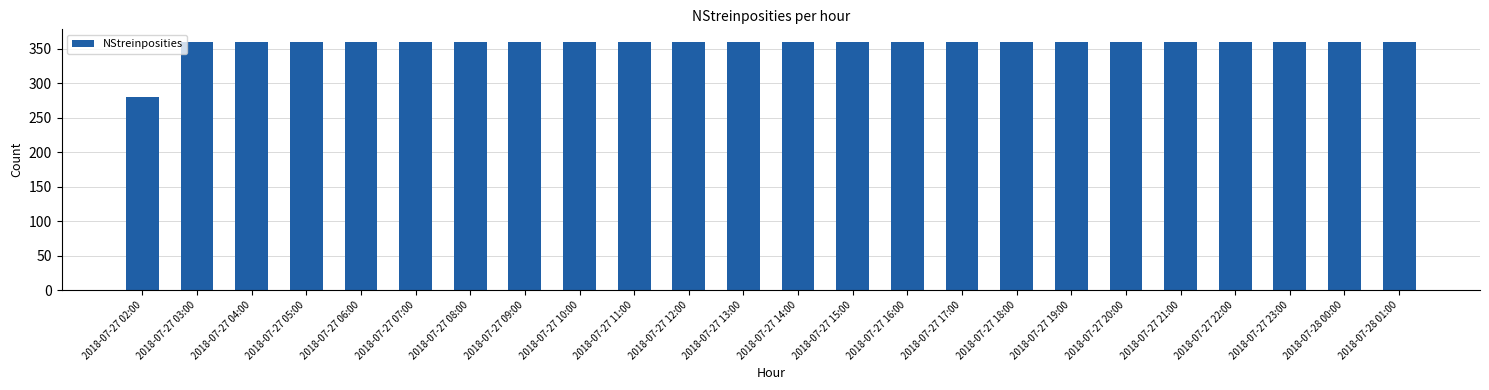

What is the difference between the maximum and minimum values?

80